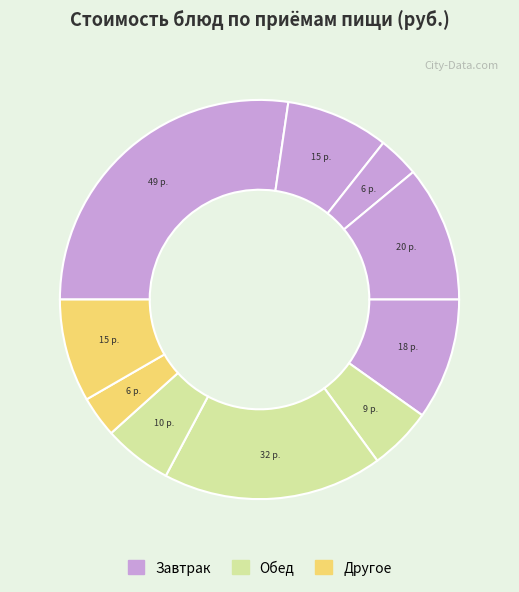

Count the number of slices in the pie.

10